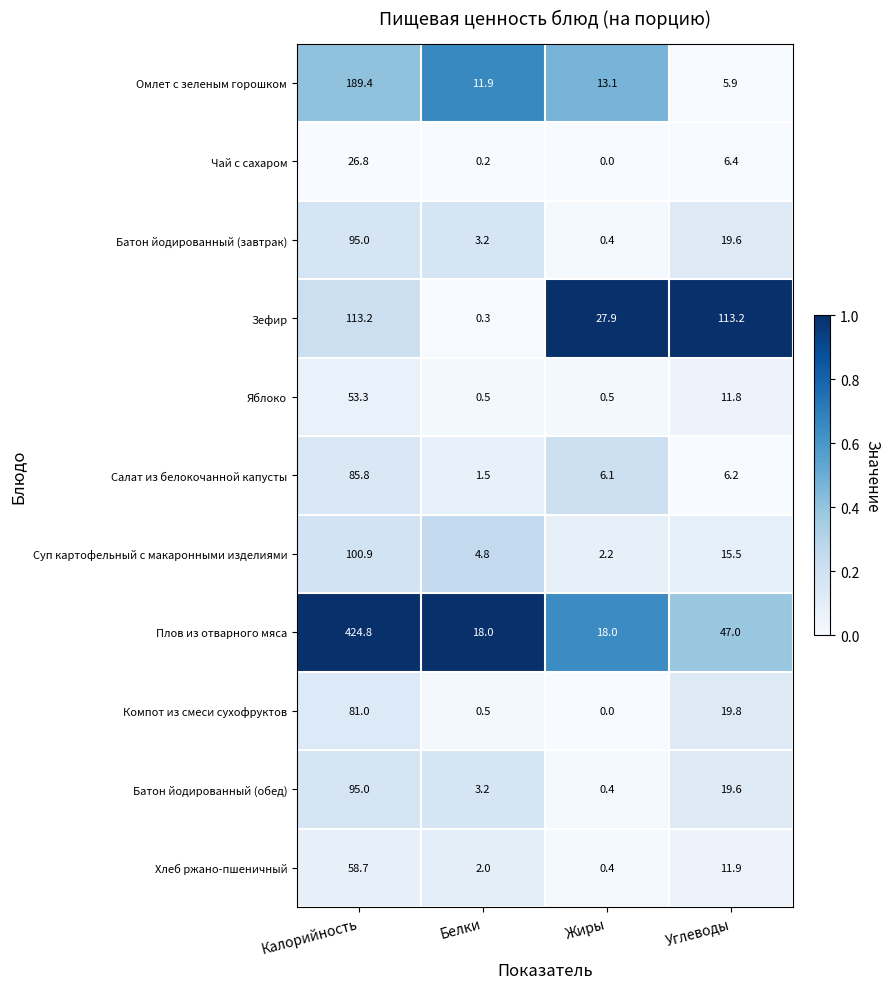

What is the difference between the highest and lowest values at Углеводы?

107.3